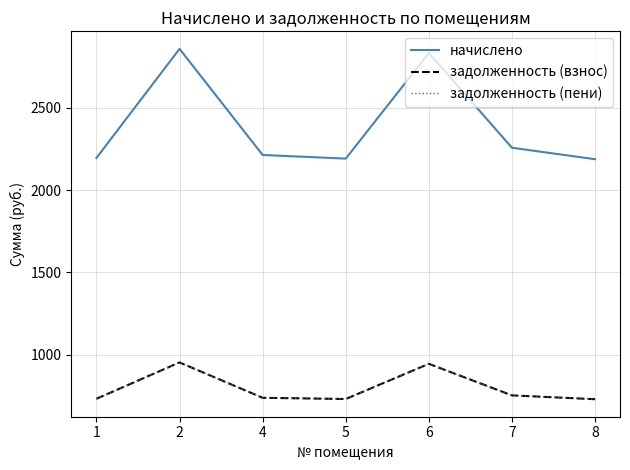

What is the highest value of the задолженность (пени) series?

953.2